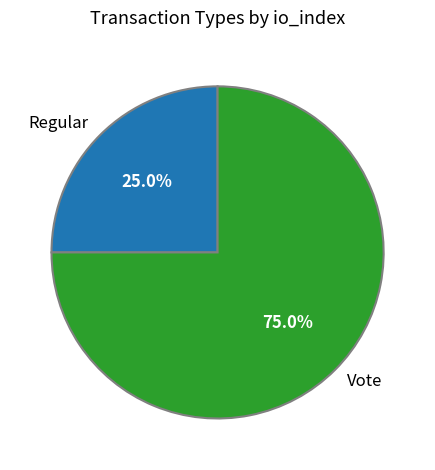

Which slice is the largest?

Vote